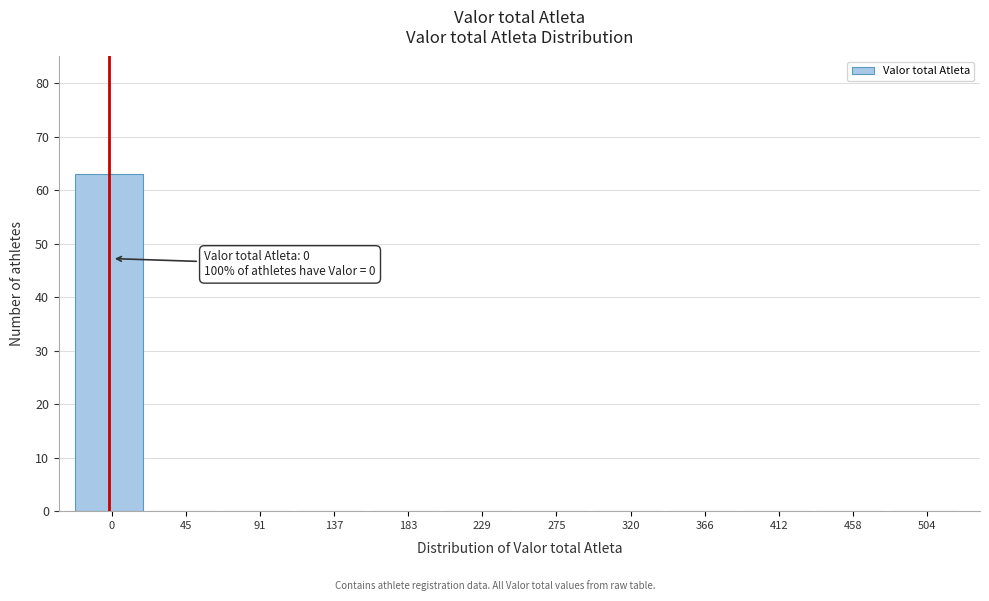

Reading left to right, extract all data points from this chart.

0=63	45=0	91=0	137=0	183=0	229=0	275=0	320=0	366=0	412=0	458=0	504=0